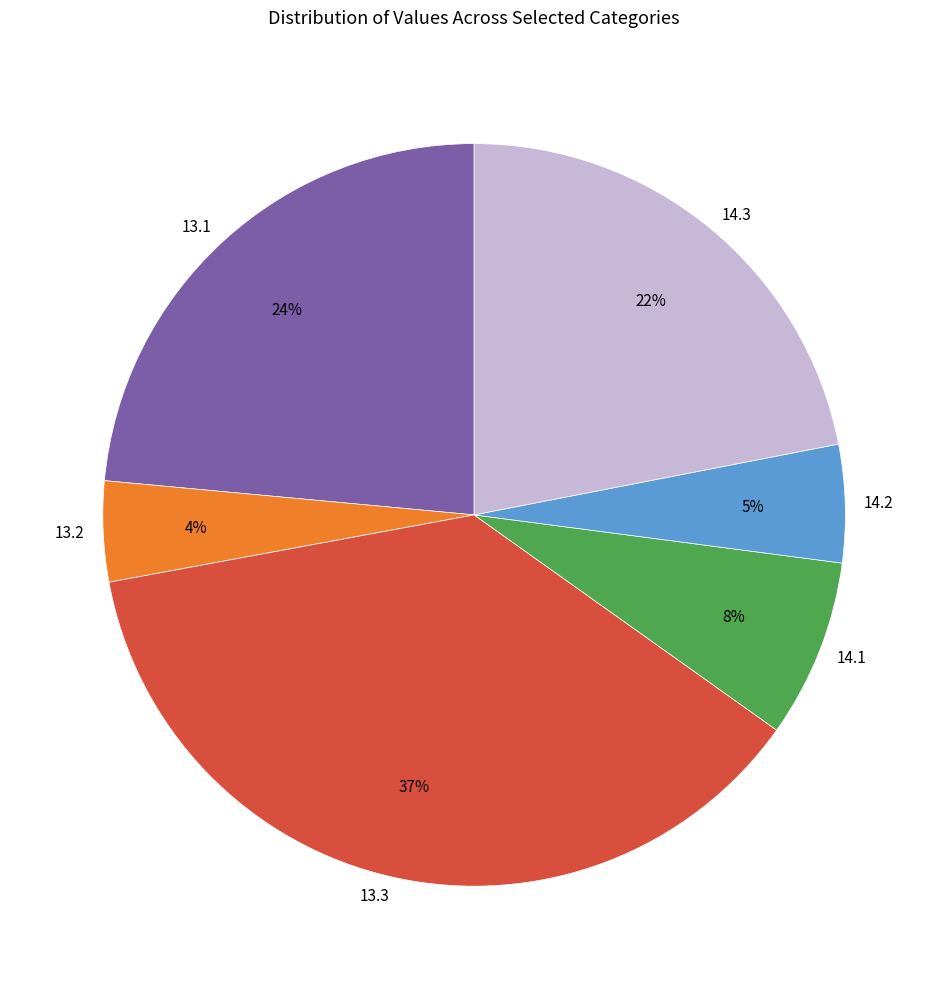

How many segments does this pie chart have?

6